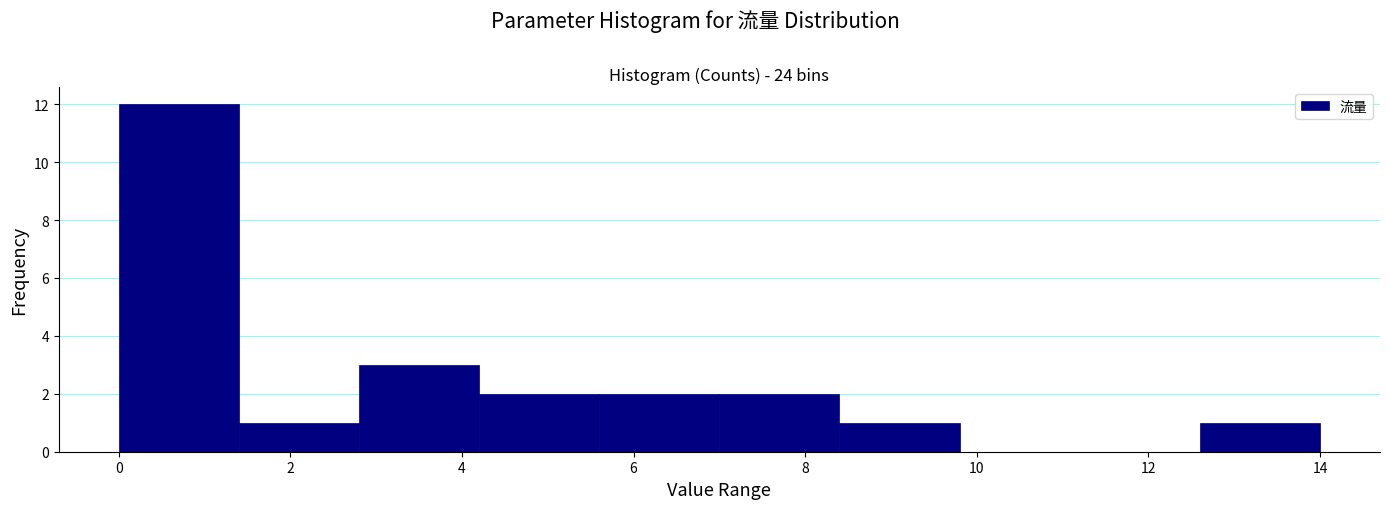

Which range on the x-axis has the tallest bar?

0.0 to 1.4